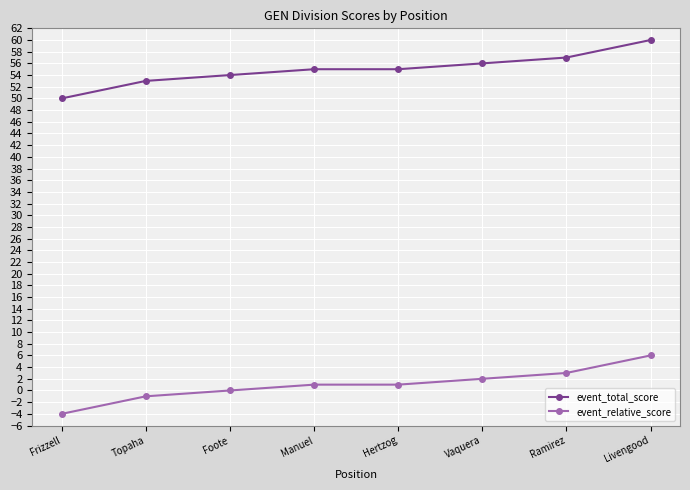

What is the total value across all series at Livengood?

66